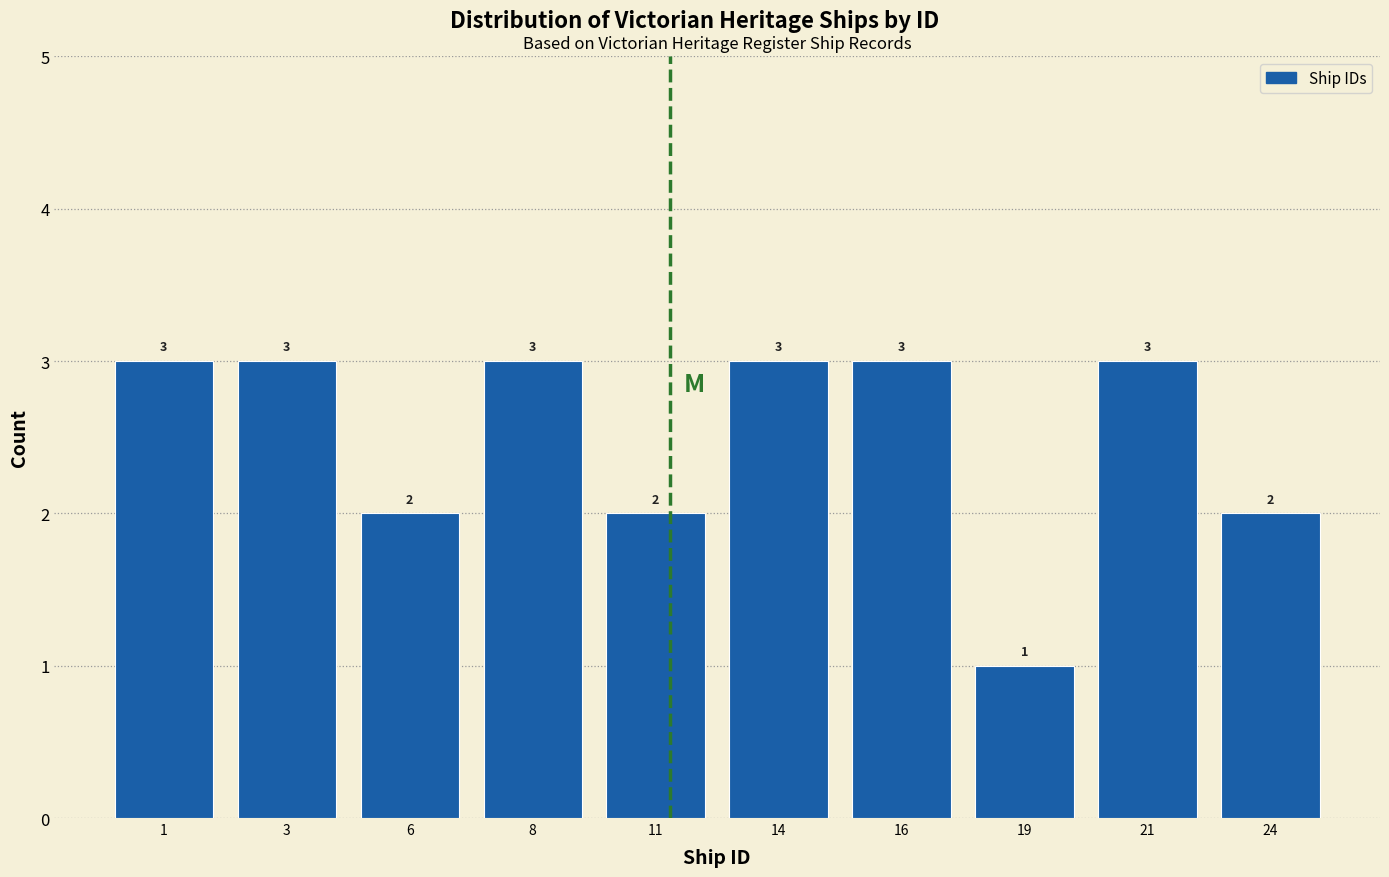

Reading left to right, transcribe all the data shown in this chart.

1=3	3=3	6=2	8=3	11=2	14=3	16=3	19=1	21=3	24=2